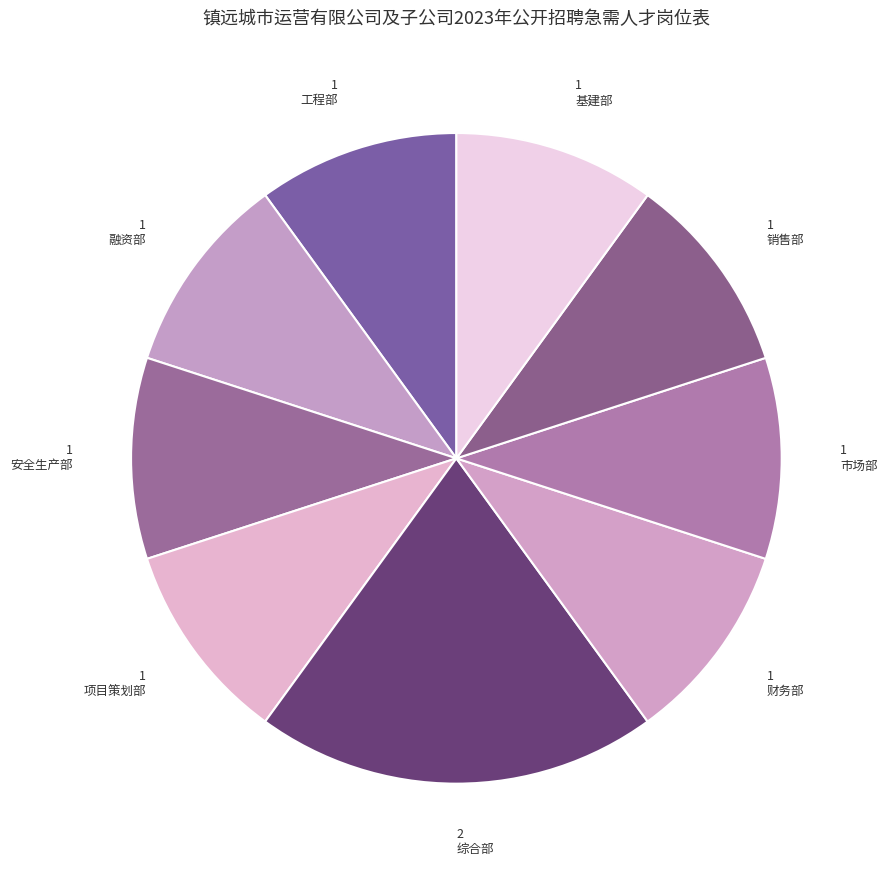

Is there a majority slice in this chart?

No